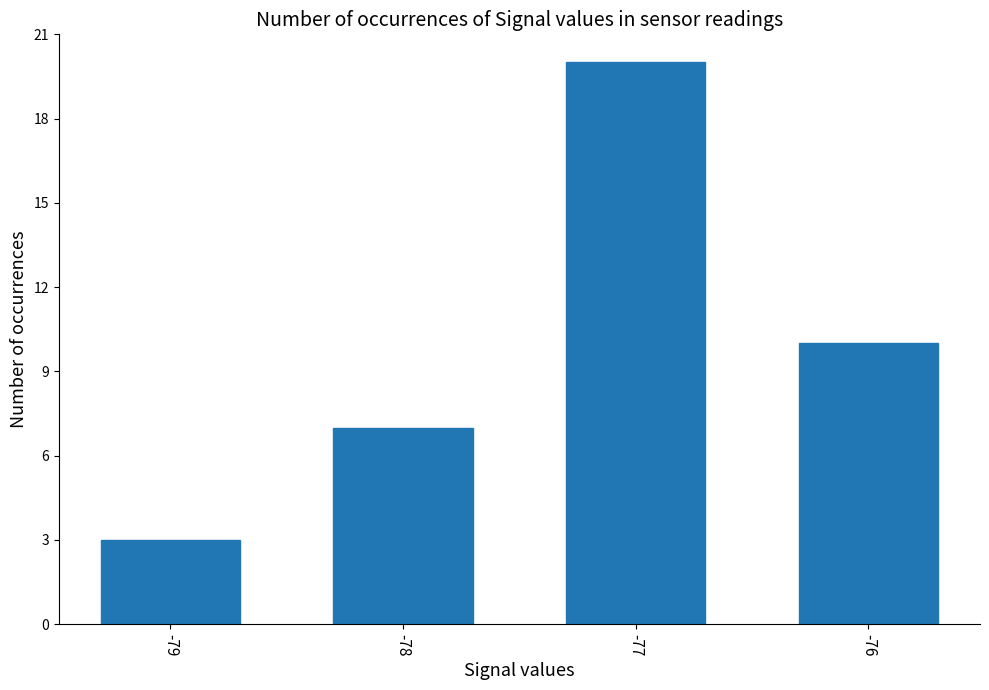

At which label does the data first exceed 10?

-77